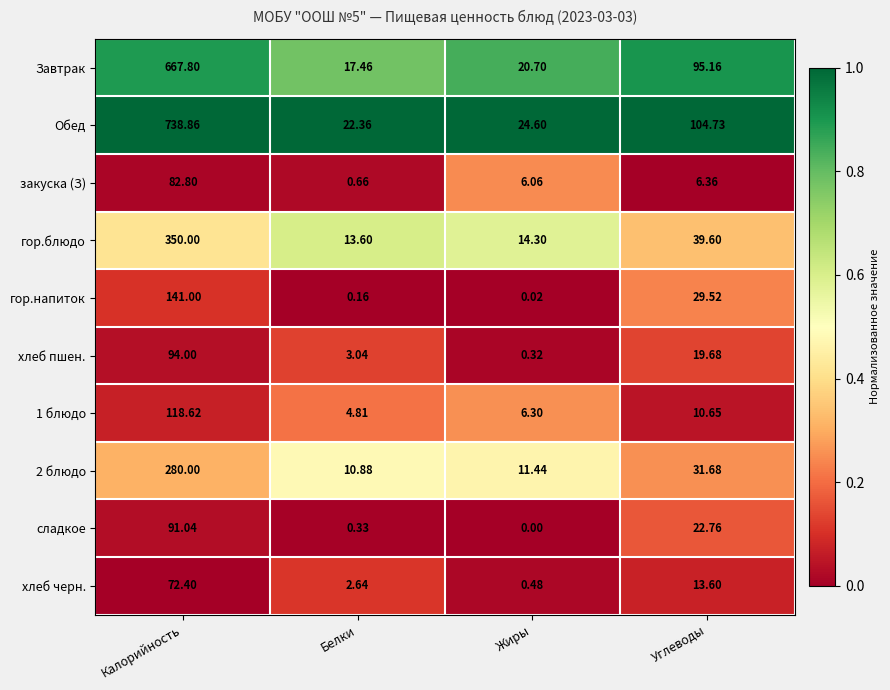

Which series has the largest range (max minus min)?

Обед